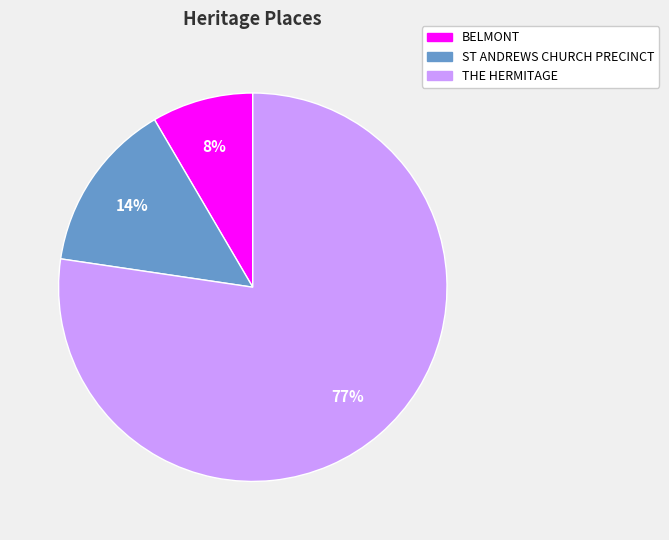

Combined, do THE HERMITAGE and ST ANDREWS CHURCH PRECINCT account for over 50%?

Yes